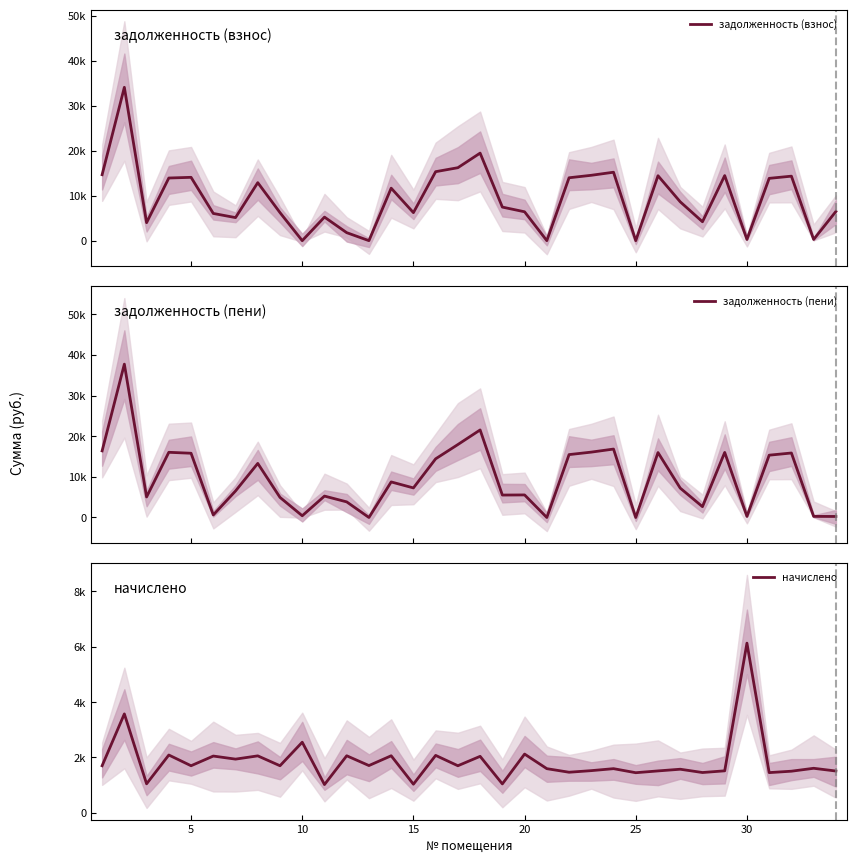

How many interior local valleys does the начислено series have?

13